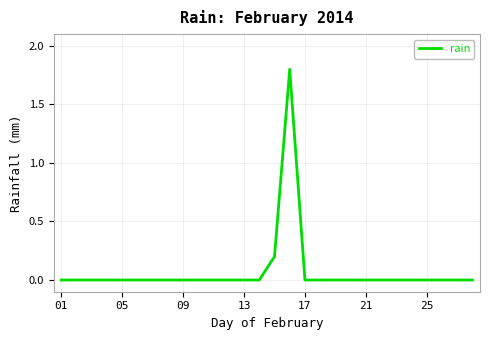

What is the greatest value displayed?

1.8